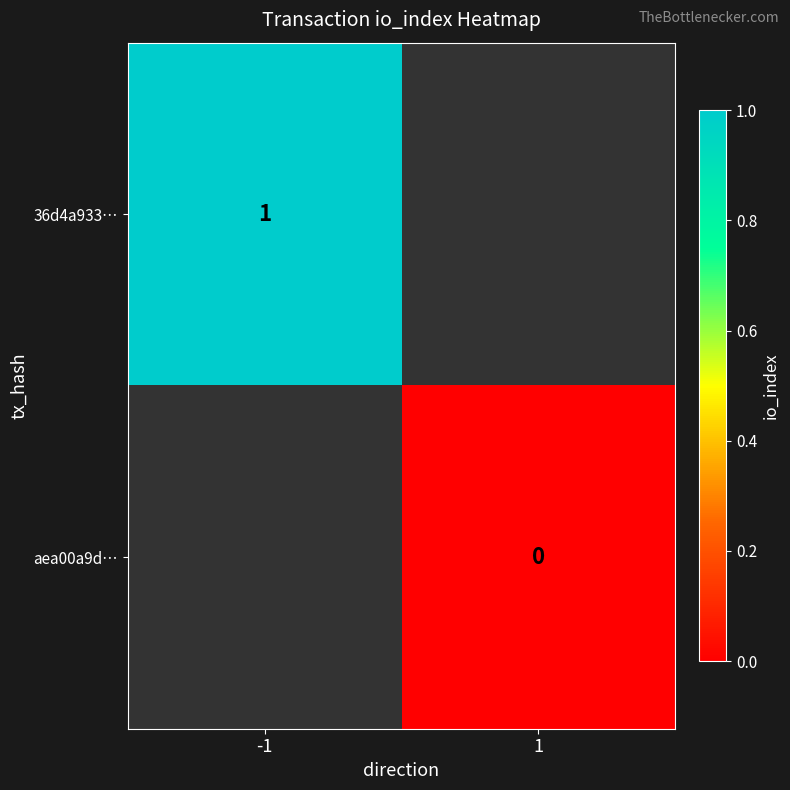

Is it true that 36d4a933… equals 1 at -1?

True